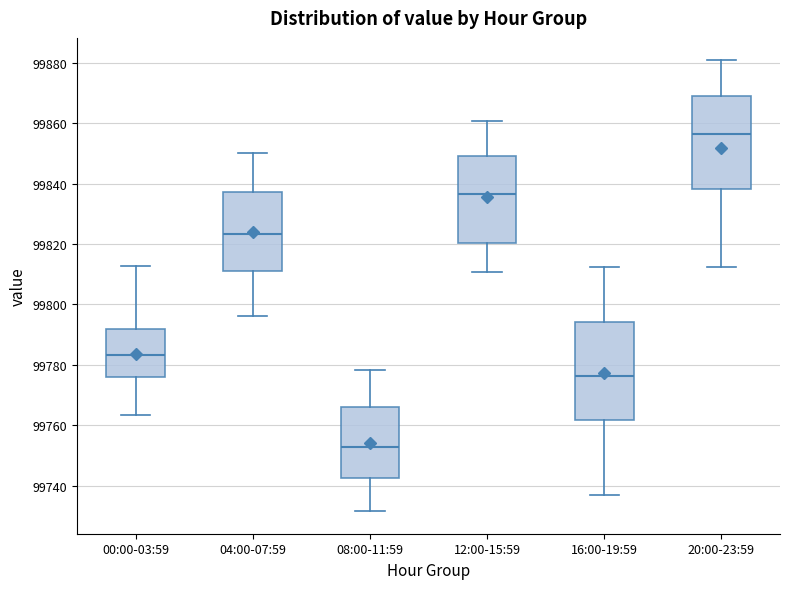

Where is the upper edge of the box for 20:00-23:59 on the y-axis? The values are not printed on the chart, so give them approximately, as read against the axis.

99870